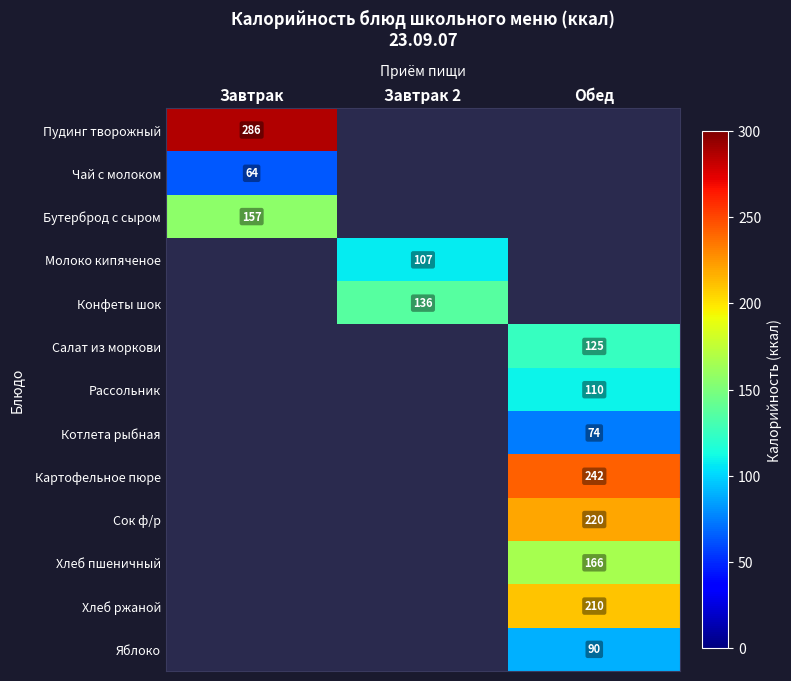

Is it true that Хлеб ржаной equals 331 at Обед?

False